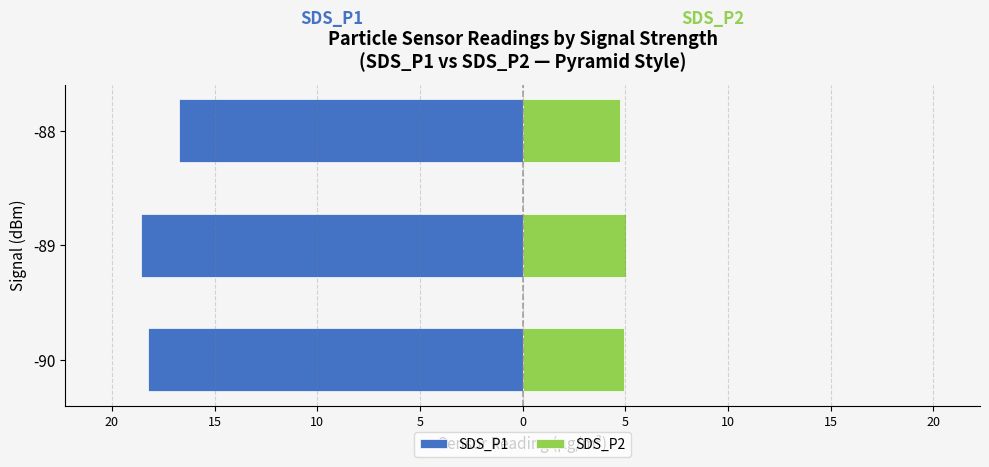

Reading left to right, what are all the values shown in this chart?

SDS_P1: -18.2	-18.6	-16.7
SDS_P2: 4.9	5.0	4.7